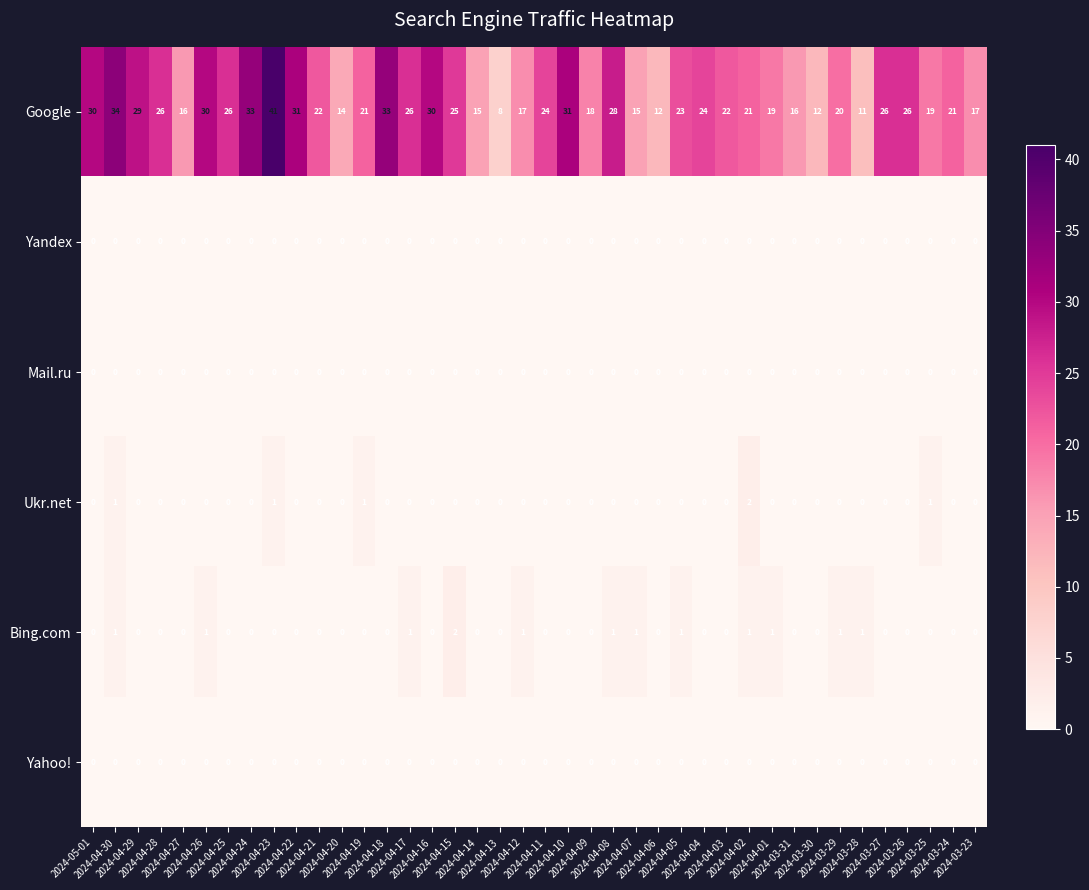

Which series has the largest total across all categories?

Google